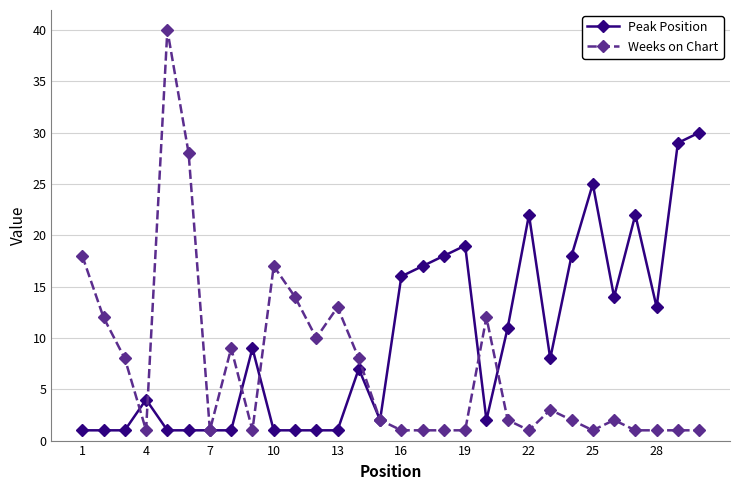

What is the maximum value for Weeks on Chart?

40